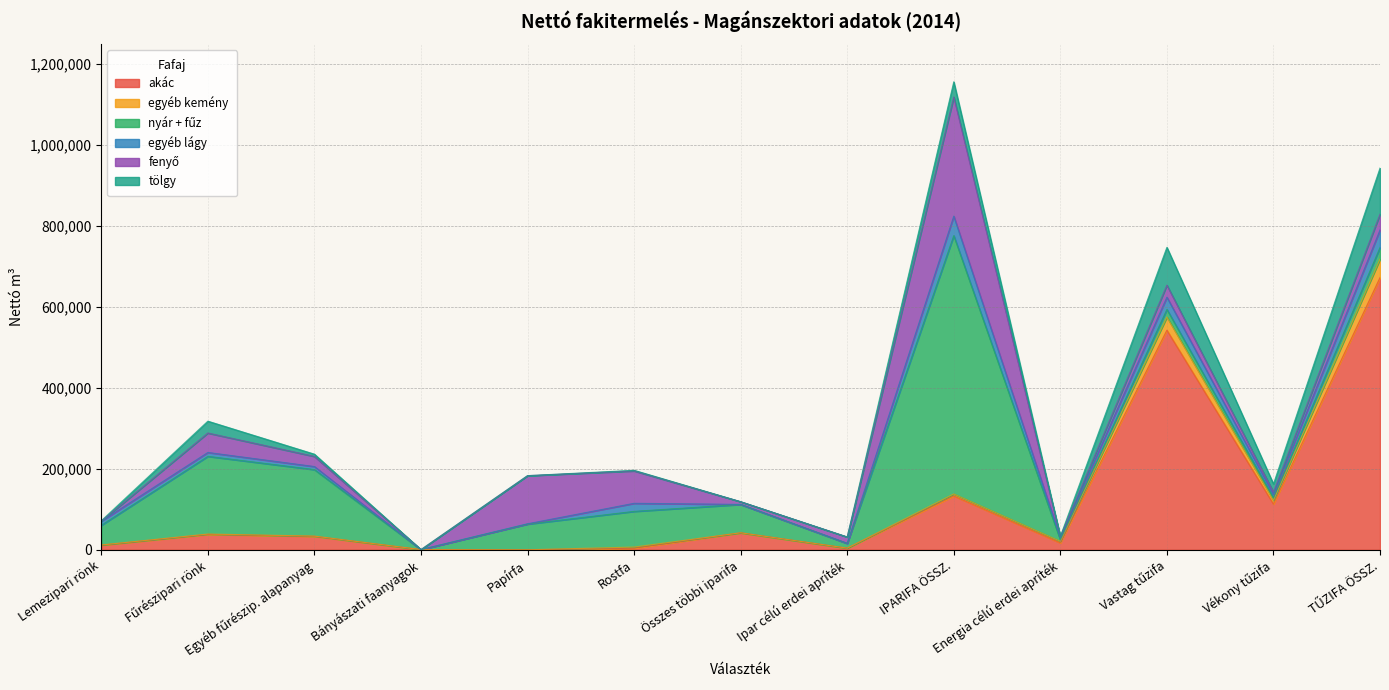

Is it true that fenyő equals -141119 at Lemezipari rönk?

False